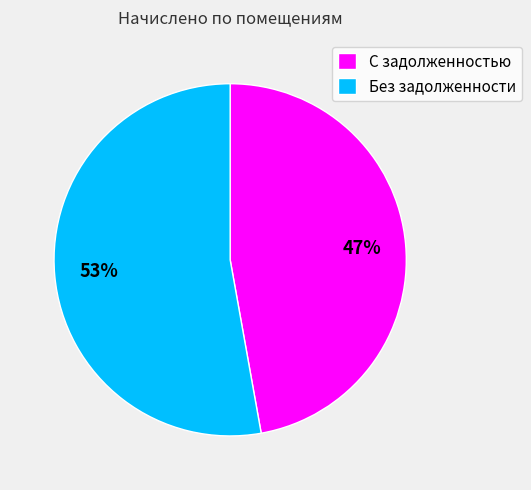

Which slice is the smallest?

С задолженностью